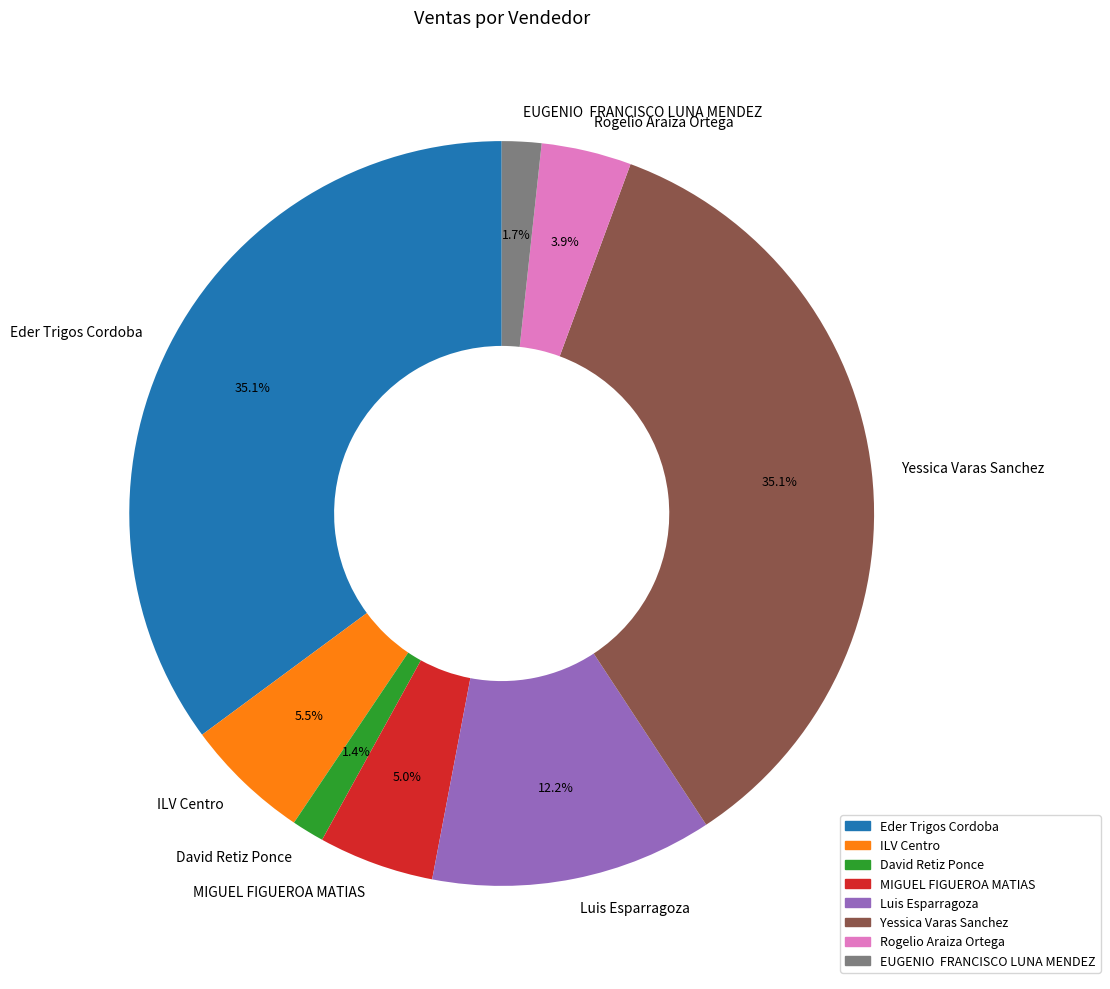

Does any single category account for the majority?

No